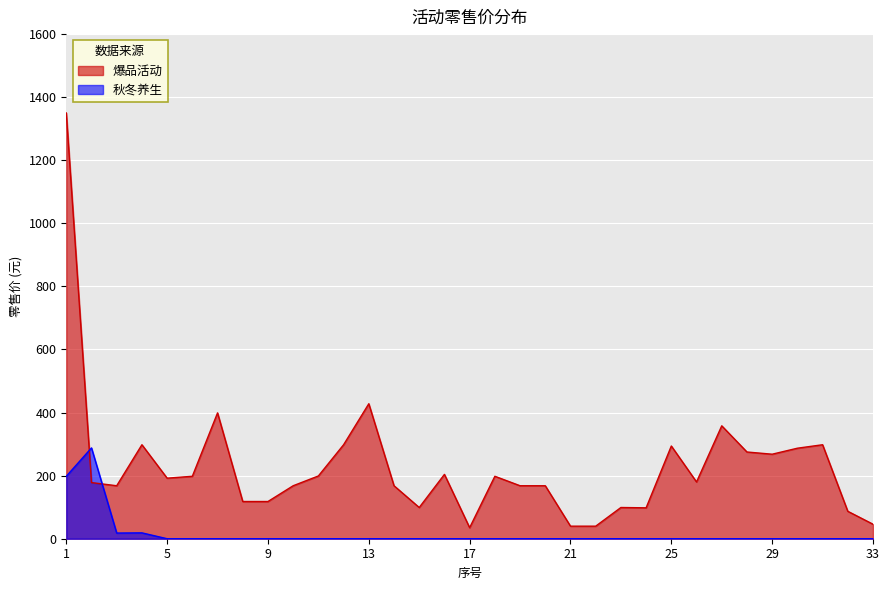

How many values in the 秋冬养生 series exceed 0?

4